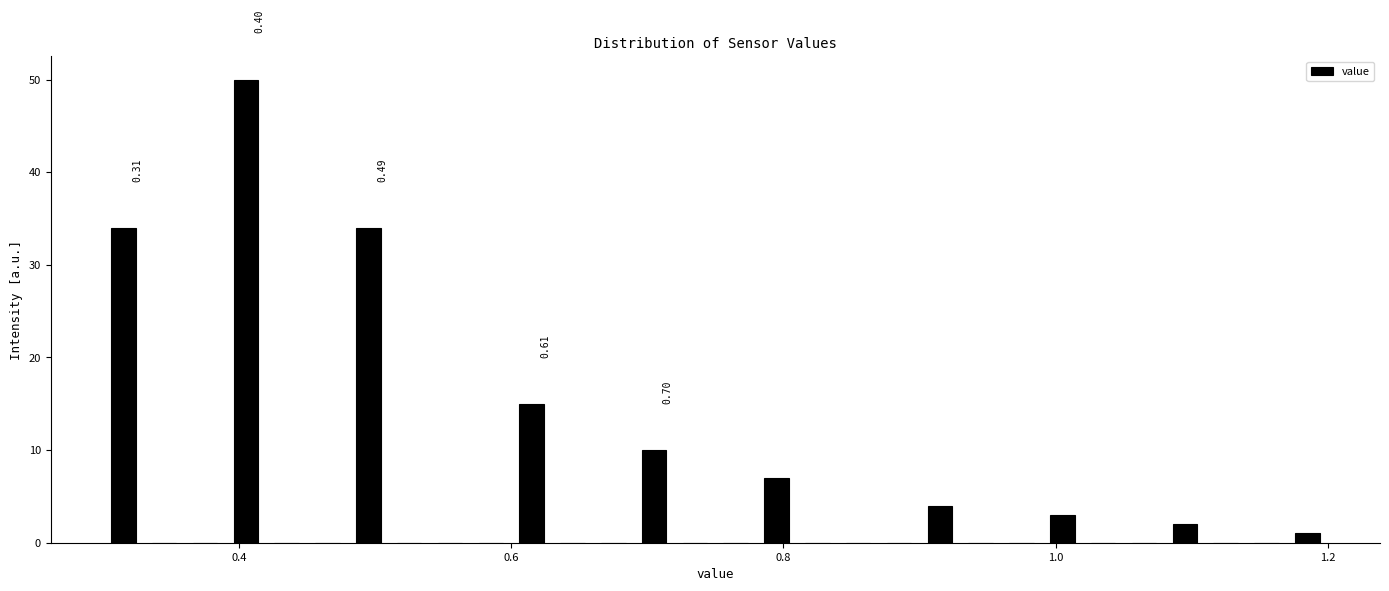

Around what value on the x-axis is the tallest bar? Give the approximate position of its centre, as read against the axis.

0.40